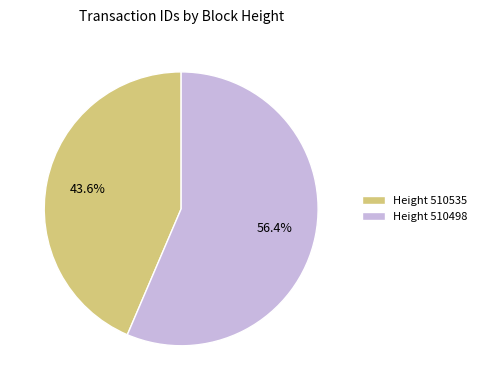

Does any single category account for the majority?

Yes